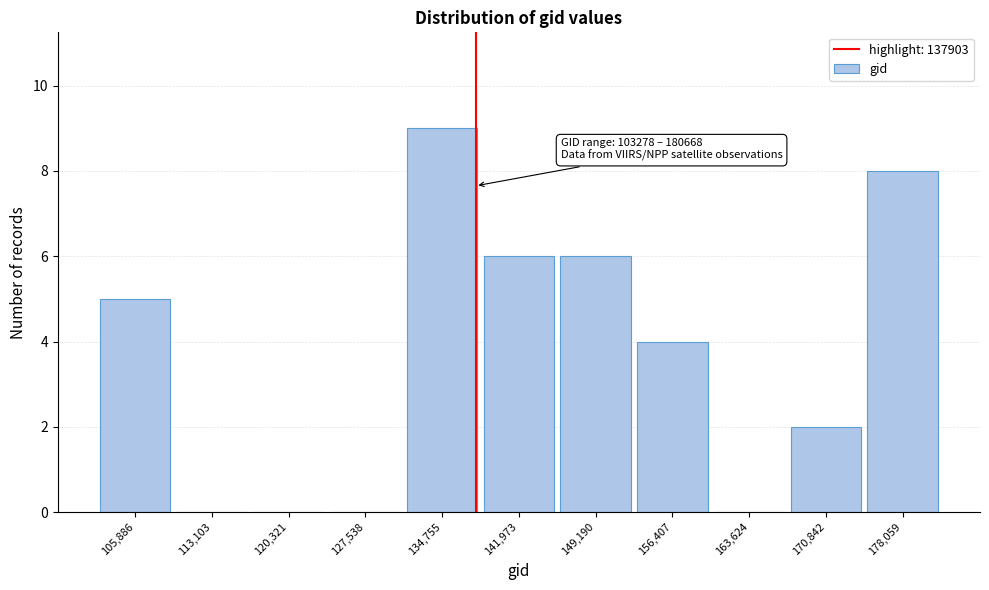

Which range on the x-axis has the tallest bar?

131000 to 138000